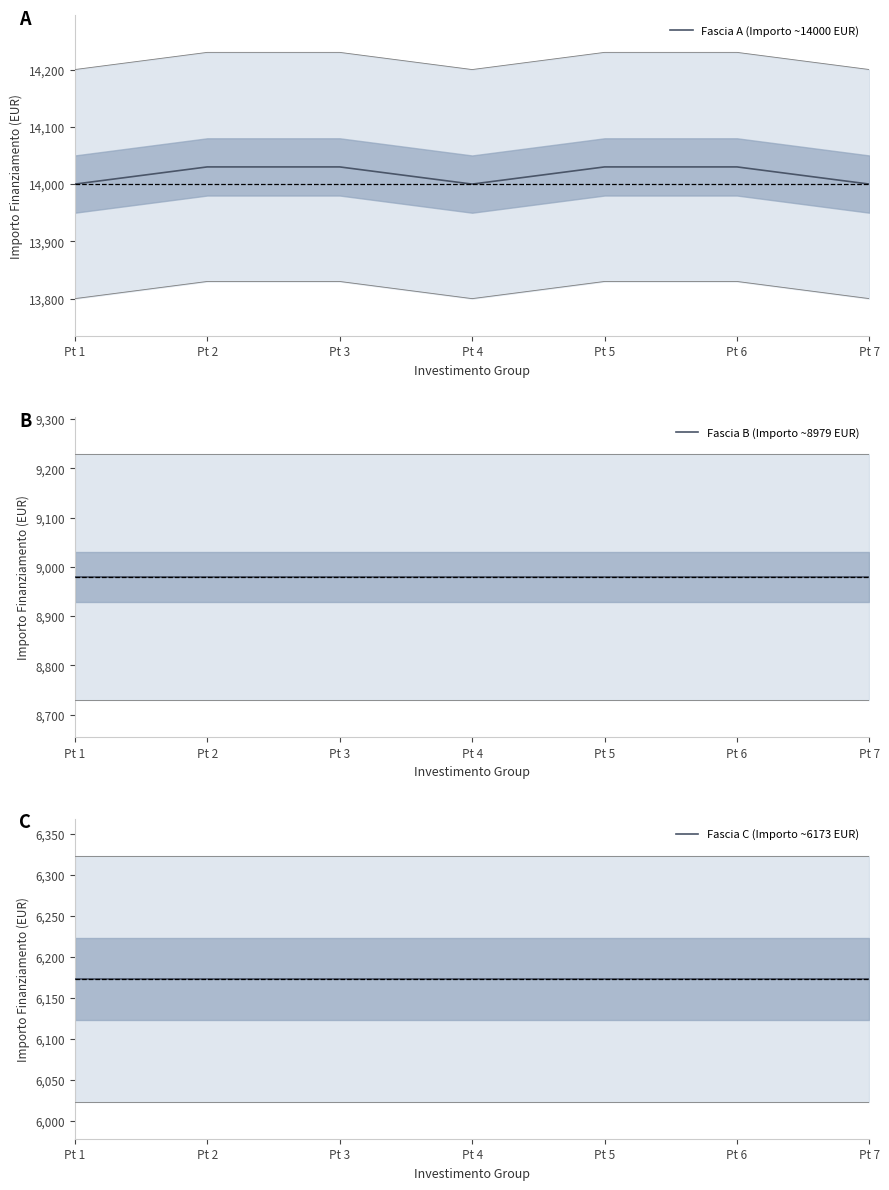

Count the number of categories in the chart.

7